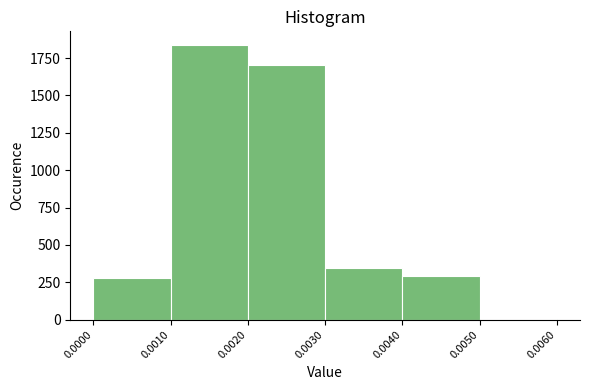

What is the height of the bar covering 0.0020 to 0.0030 on the x-axis? The values are not printed on the chart, so give them approximately, as read against the axis.

1700